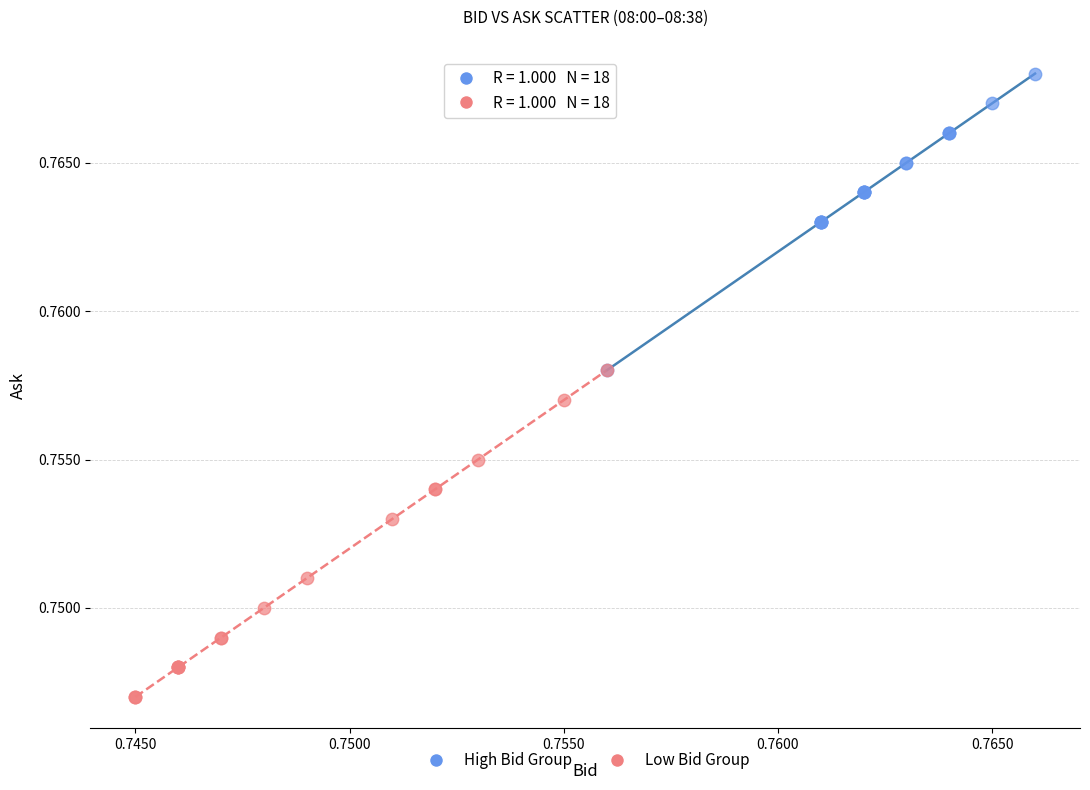

Which series has the largest Y range (max minus min)?

Low Bid Group